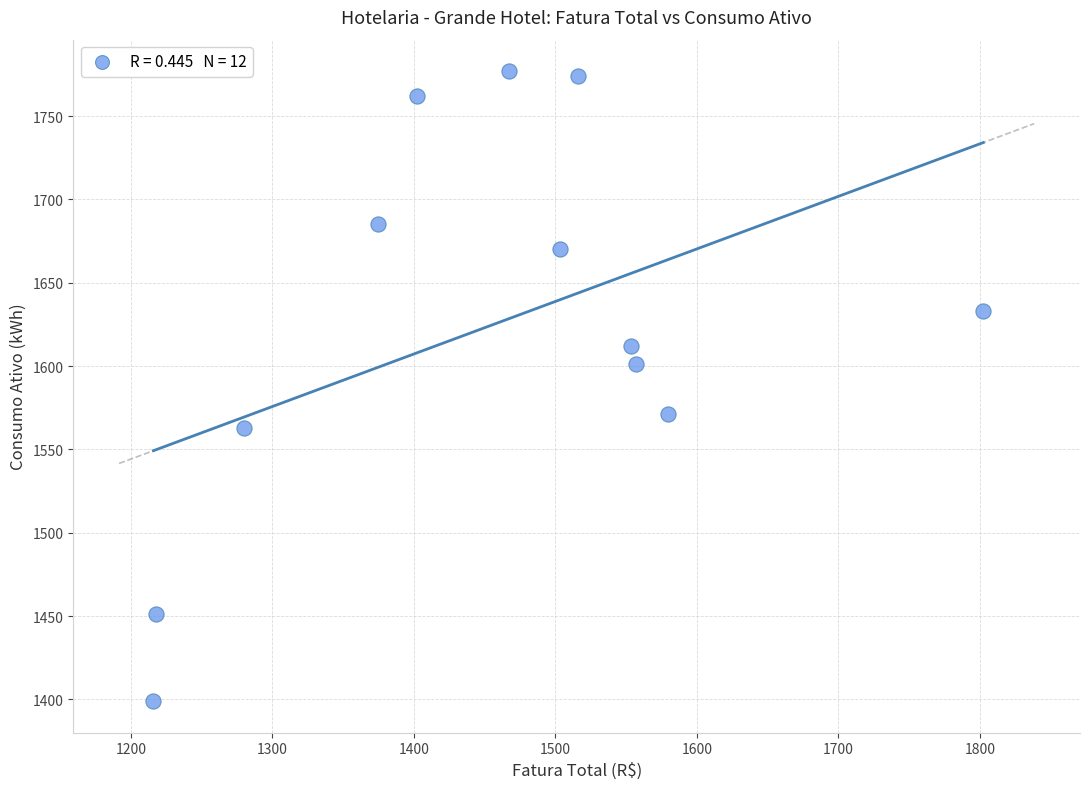

What is the range of Y values (max minus min)?

378